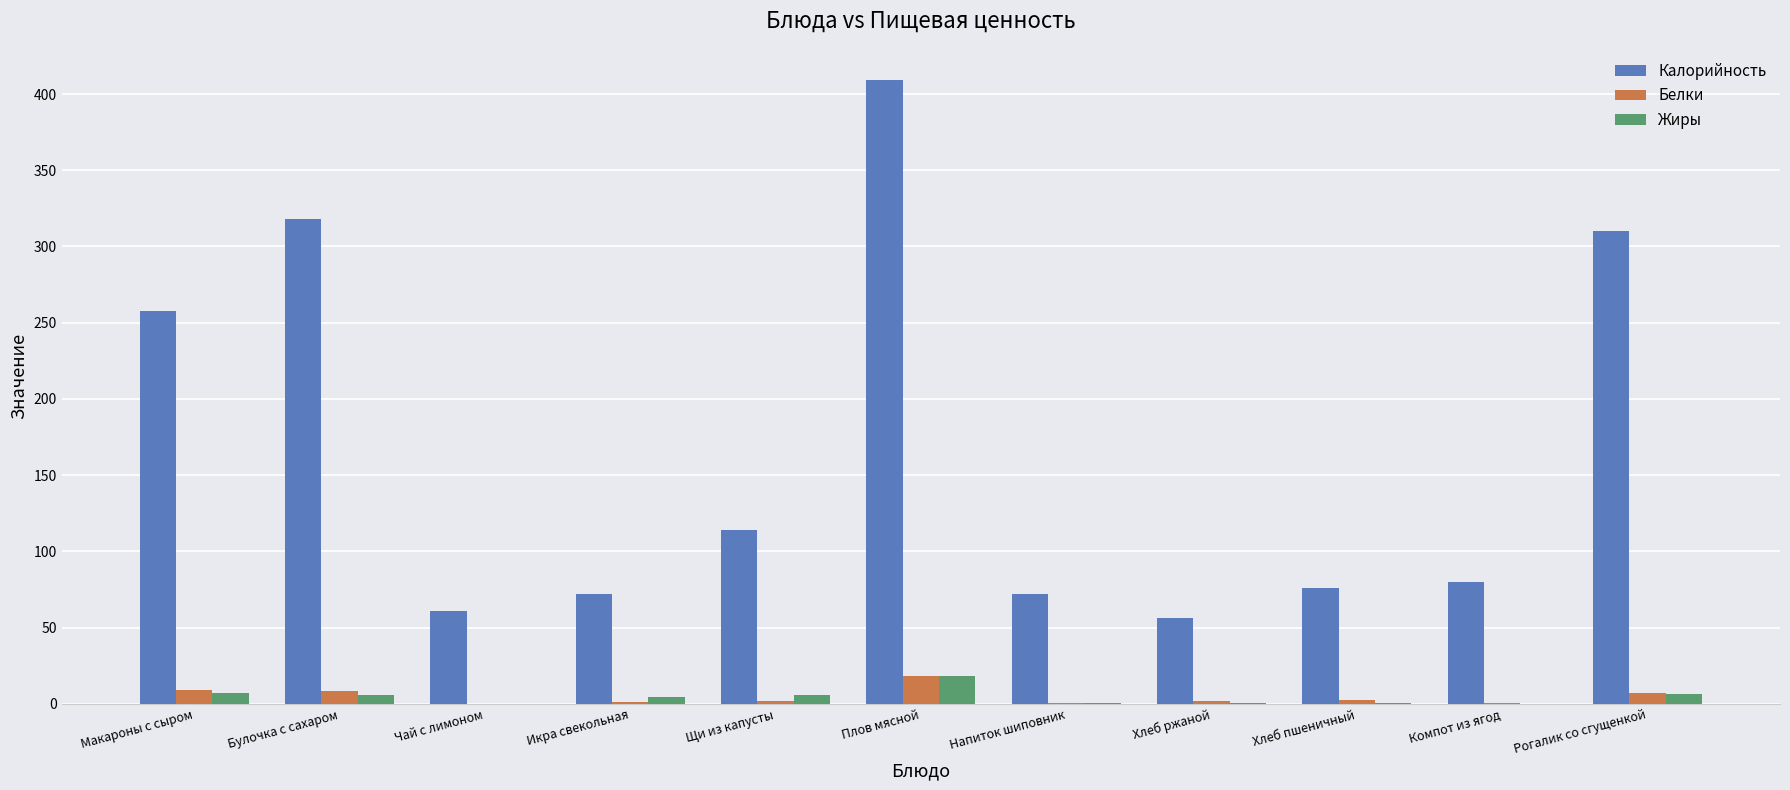

What is the sum of all Белки values?

52.1